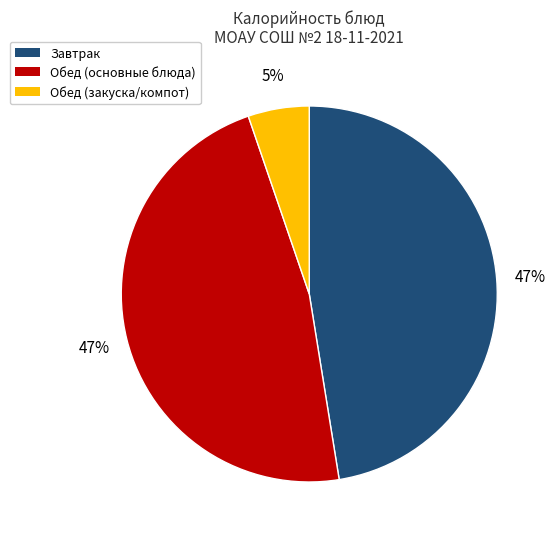

Is it true that Обед (закуска/компот) is 1% of the pie?

False